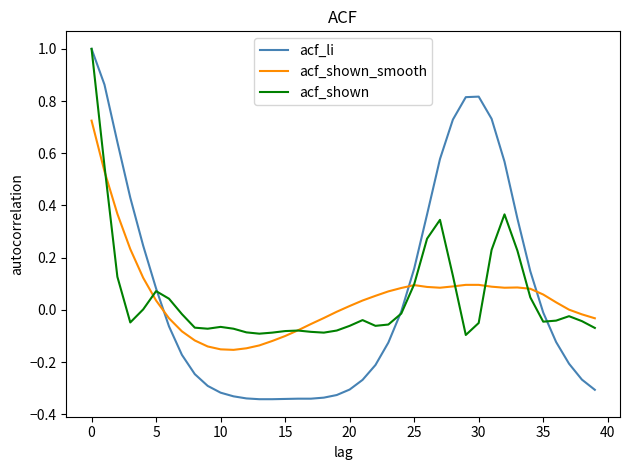

How many intersections are there between acf_li and acf_shown_smooth?

3